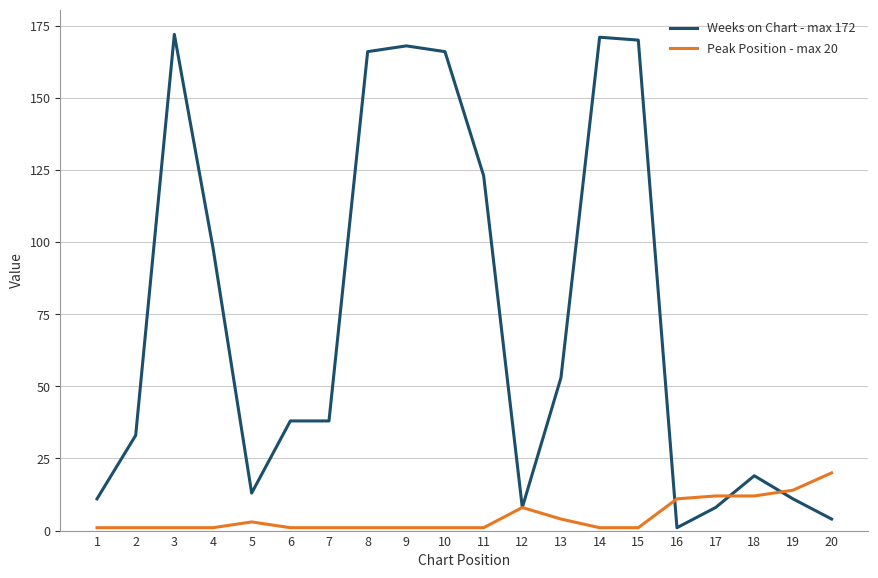

What is the maximum value shown in the chart?

172